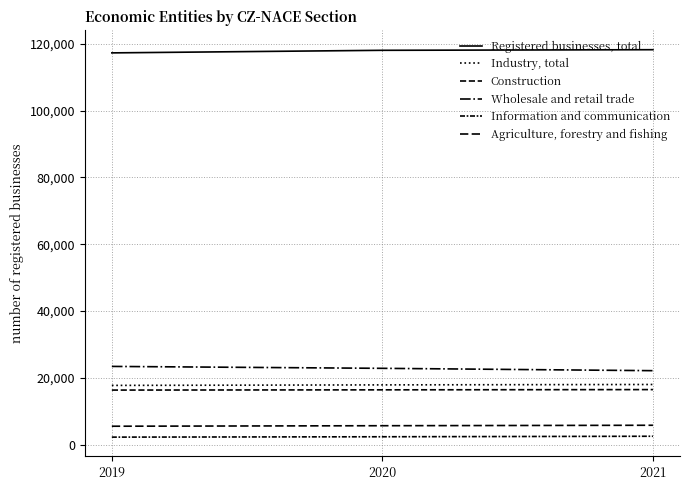

Reading left to right, list all the values displayed in this chart.

Registered businesses, total: 117304	118076	118256
Industry, total: 17730	17884	18005
Construction: 16329	16402	16476
Wholesale and retail trade: 23417	22843	22141
Information and communication: 2242	2350	2505
Agriculture, forestry and fishing: 5506	5658	5796